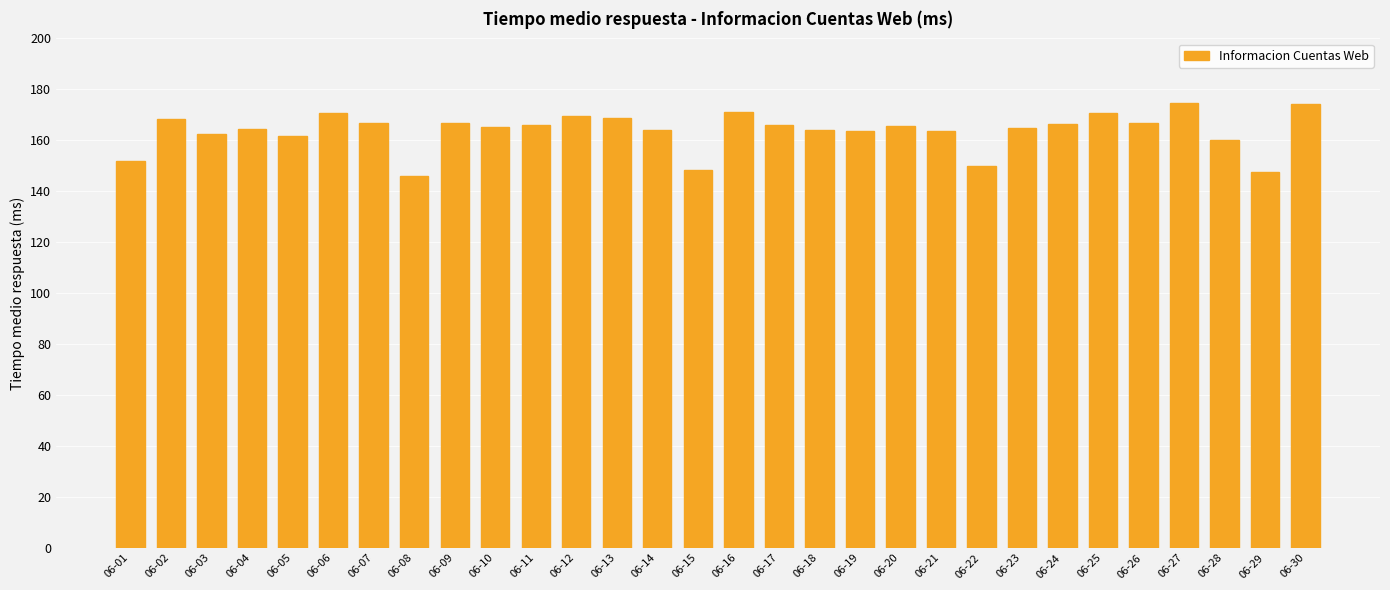

What is the smallest value displayed?

146.1